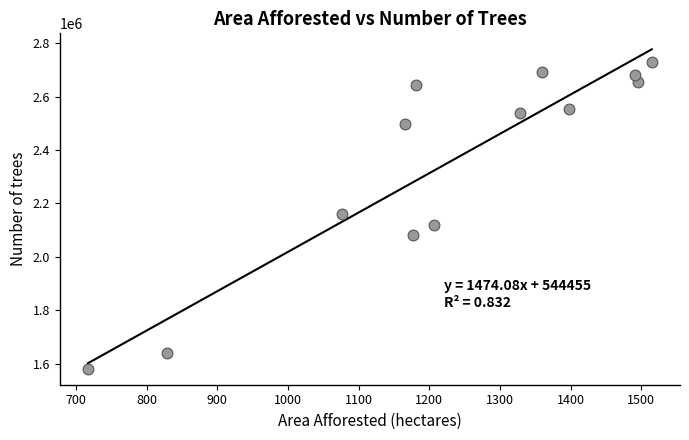

What is the range of Y values (max minus min)?

1149353